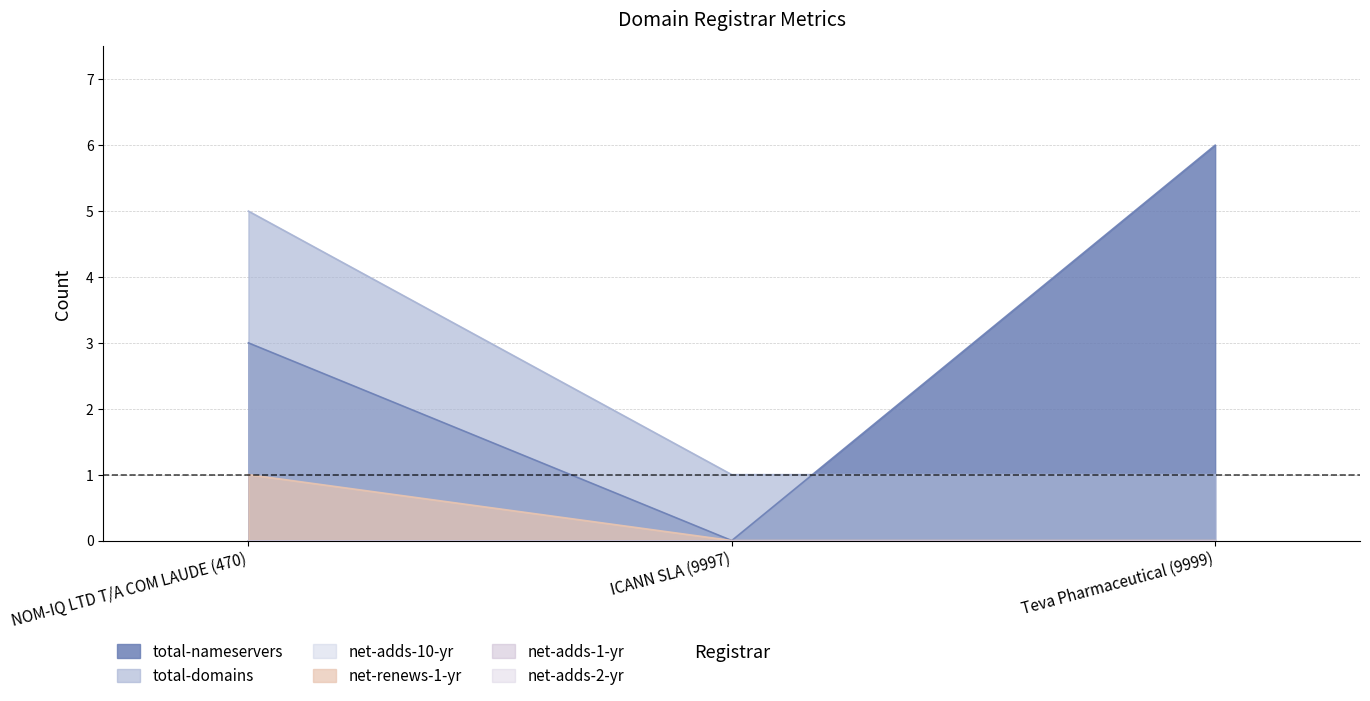

How many lines are shown in the chart?

6